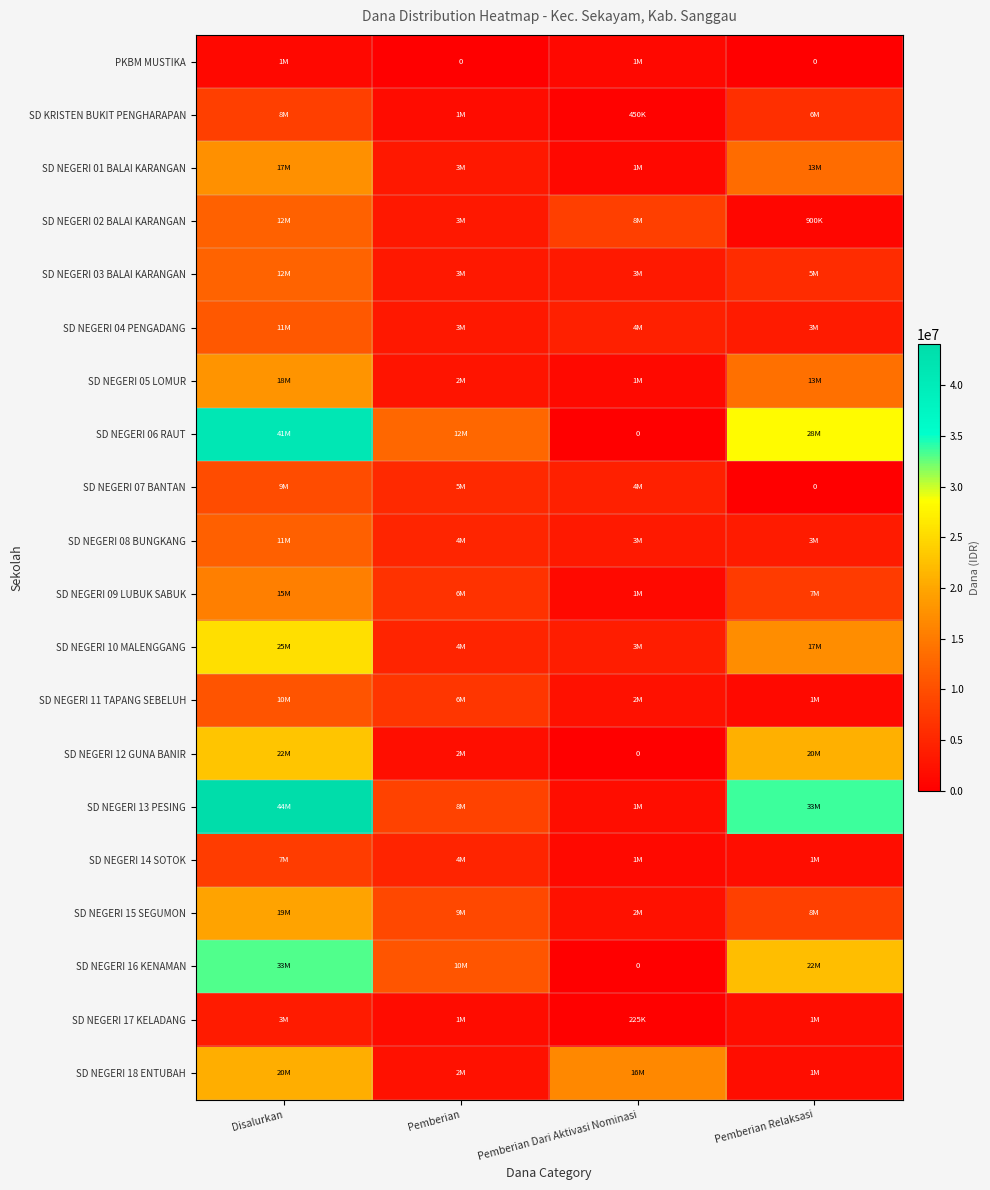

Count the number of categories in the chart.

4